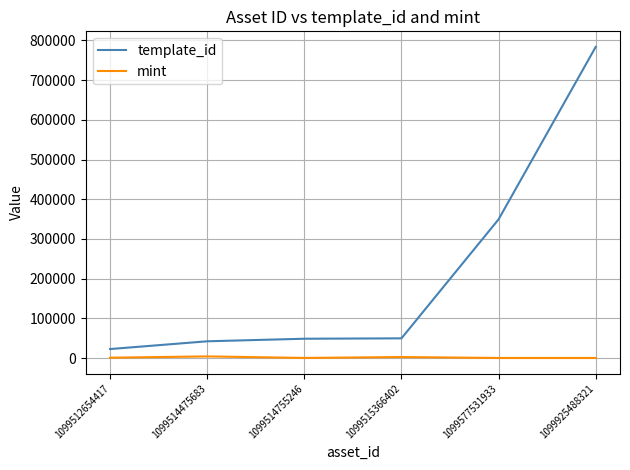

How many lines are shown in the chart?

2